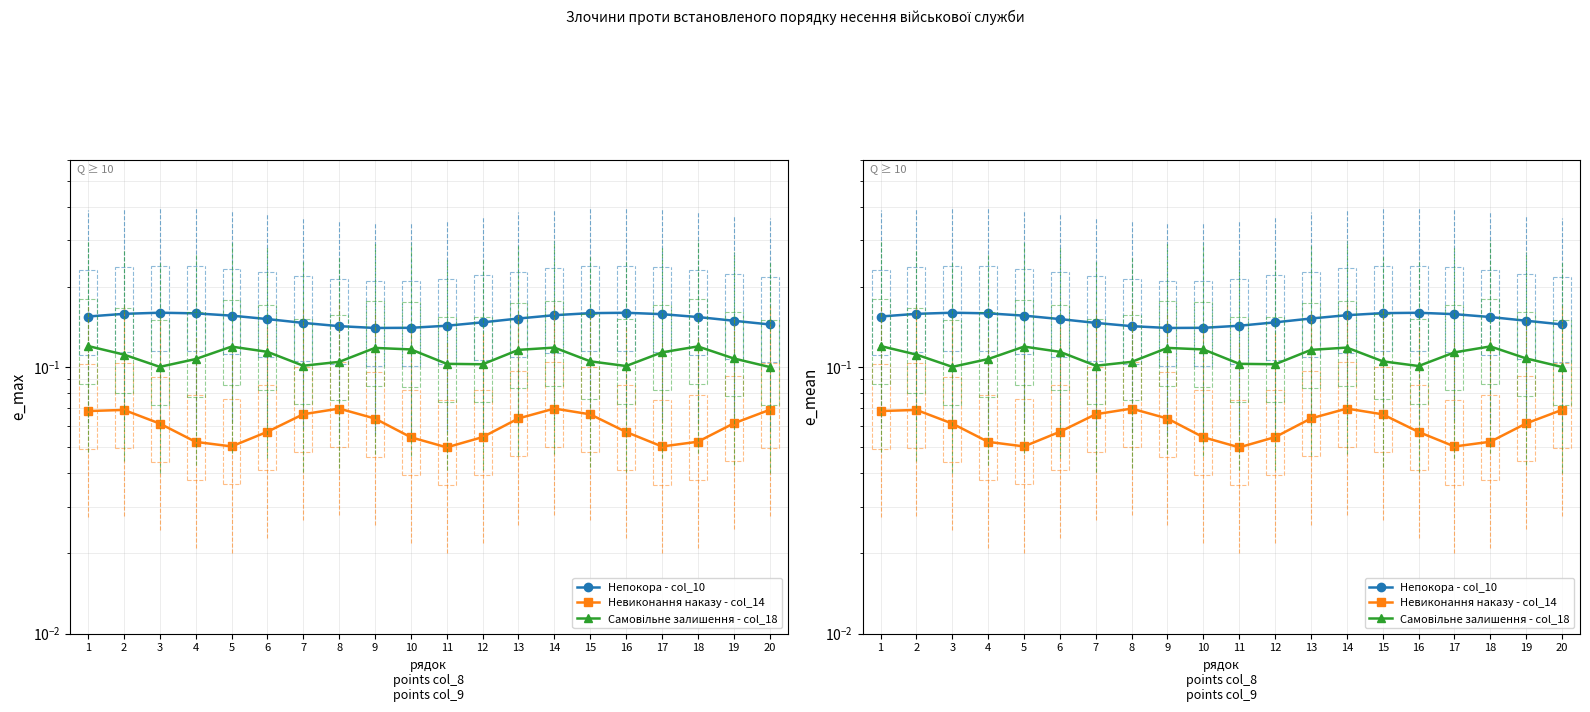

How many categories are shown in the chart?

20